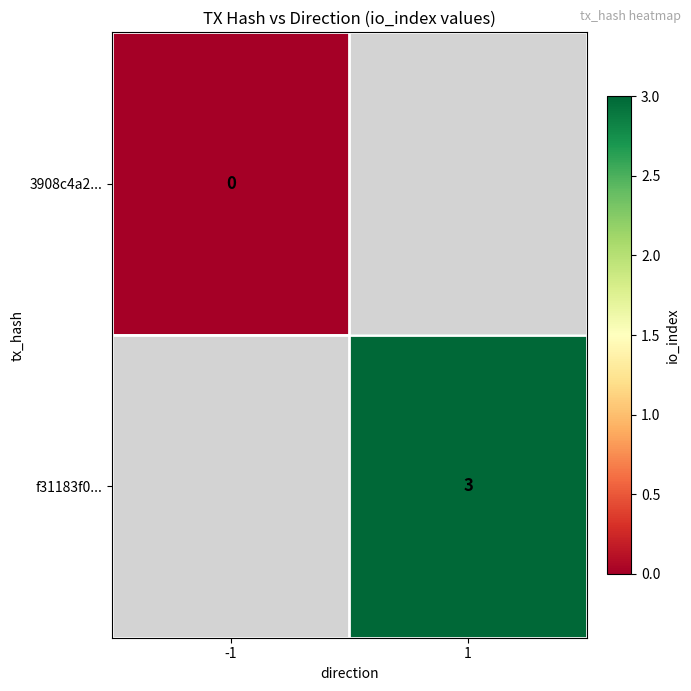

Which label corresponds to the largest value in the chart?

1